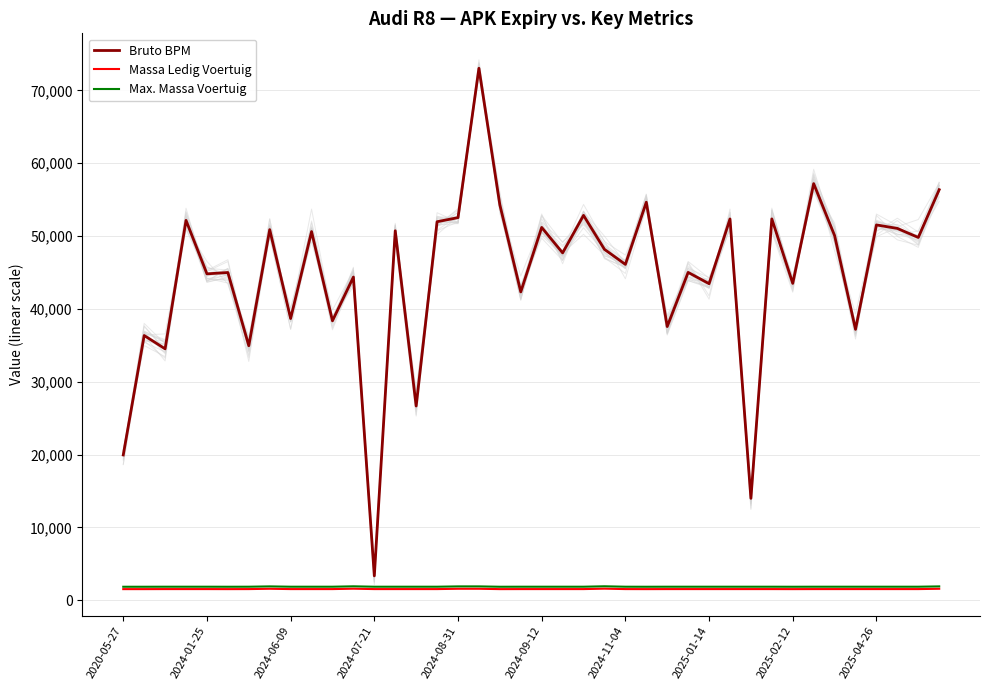

At which category does the chart reach its minimum across all series?

2020-05-27